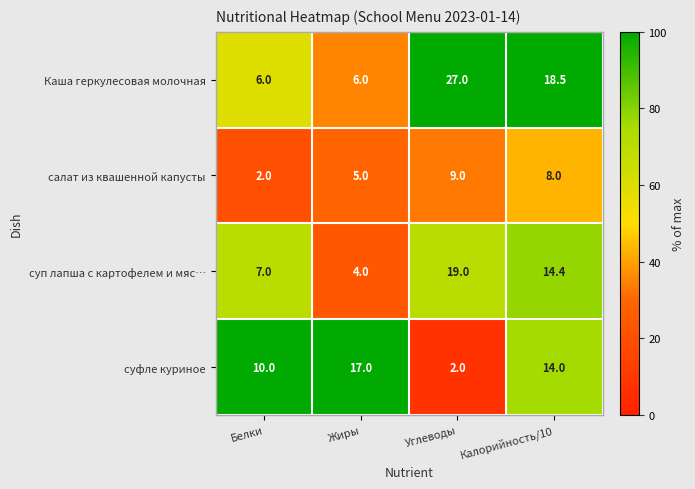

True or false: салат из квашенной капусты has a value of 2.0 at Белки.

True